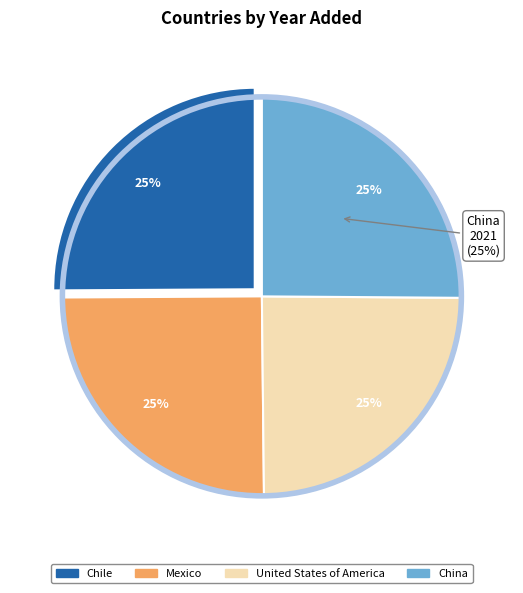

Which category has the smallest portion of the pie?

United States of America